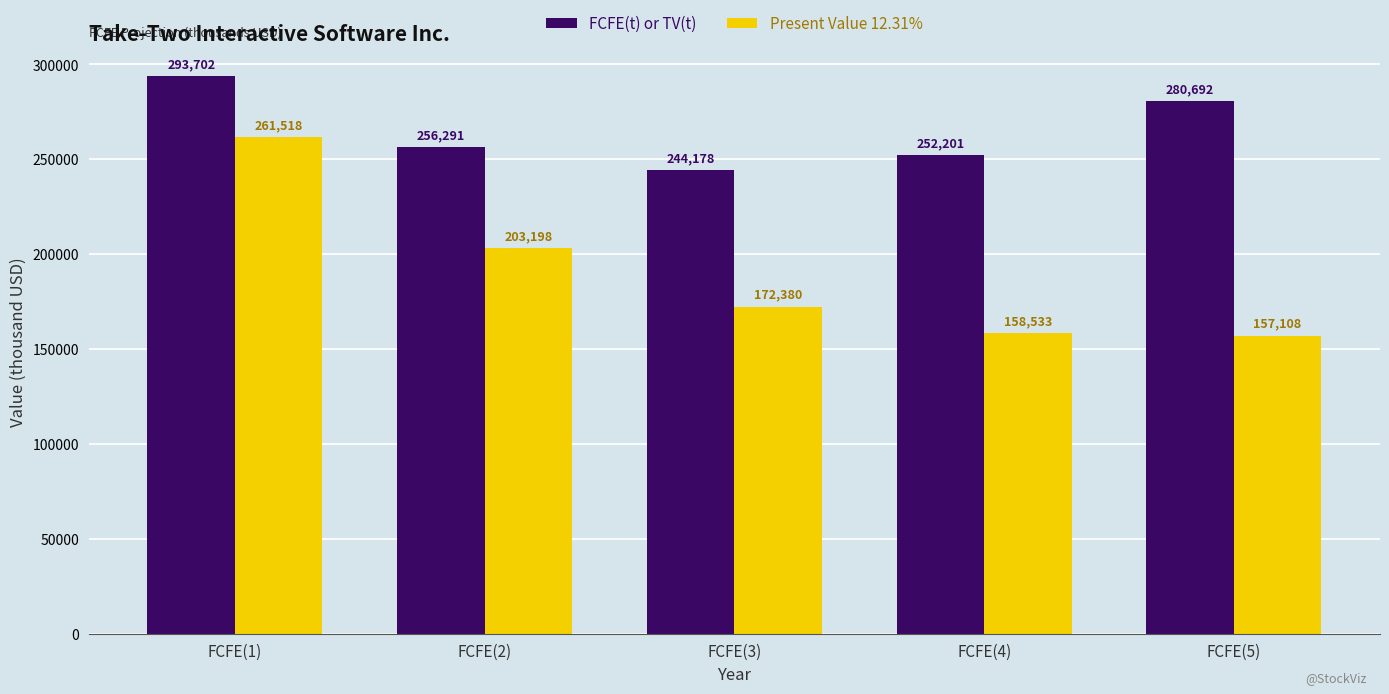

Which label corresponds to the smallest value in the chart?

FCFE(5)